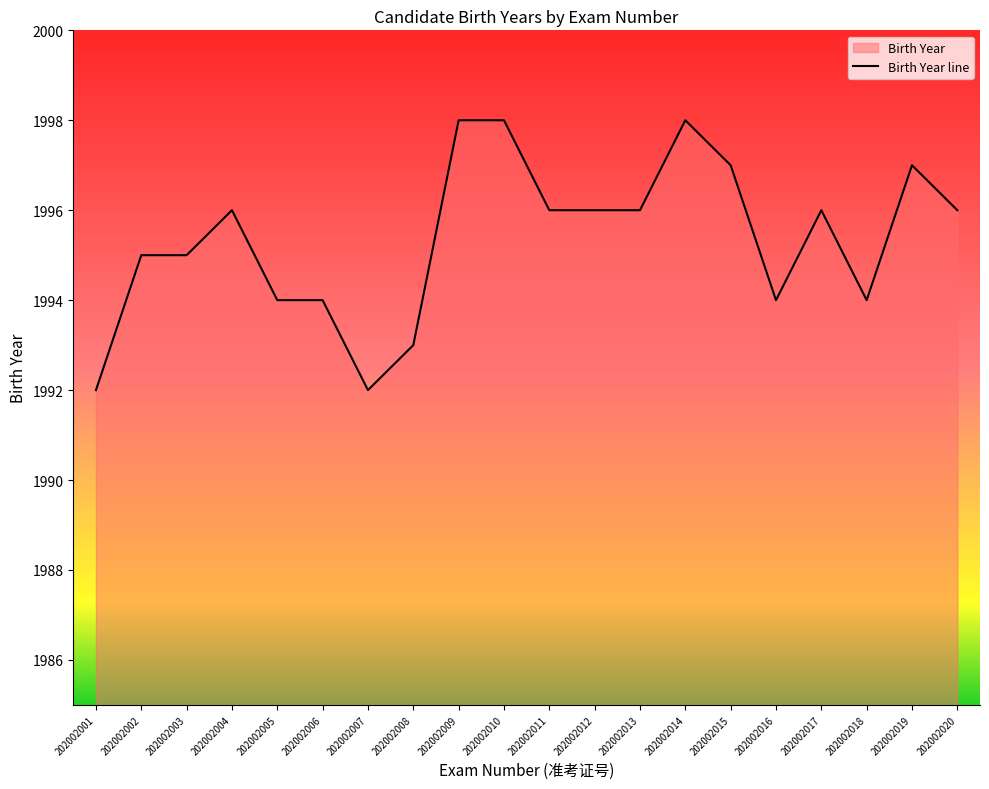

How many values are between 1994 and 1997?

14